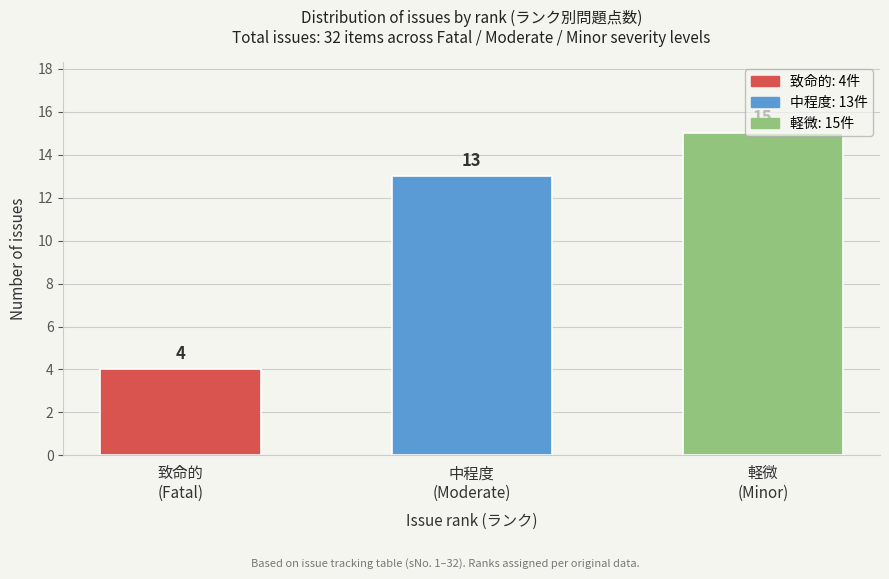

What is the average value?

11